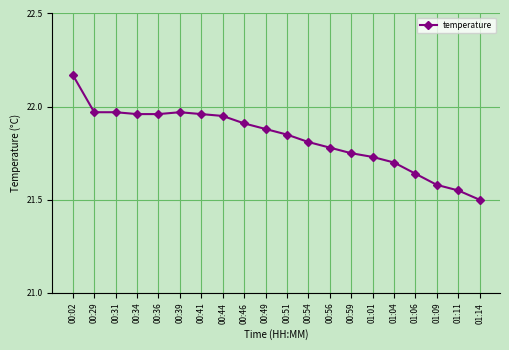

What is the smallest value displayed?

21.5